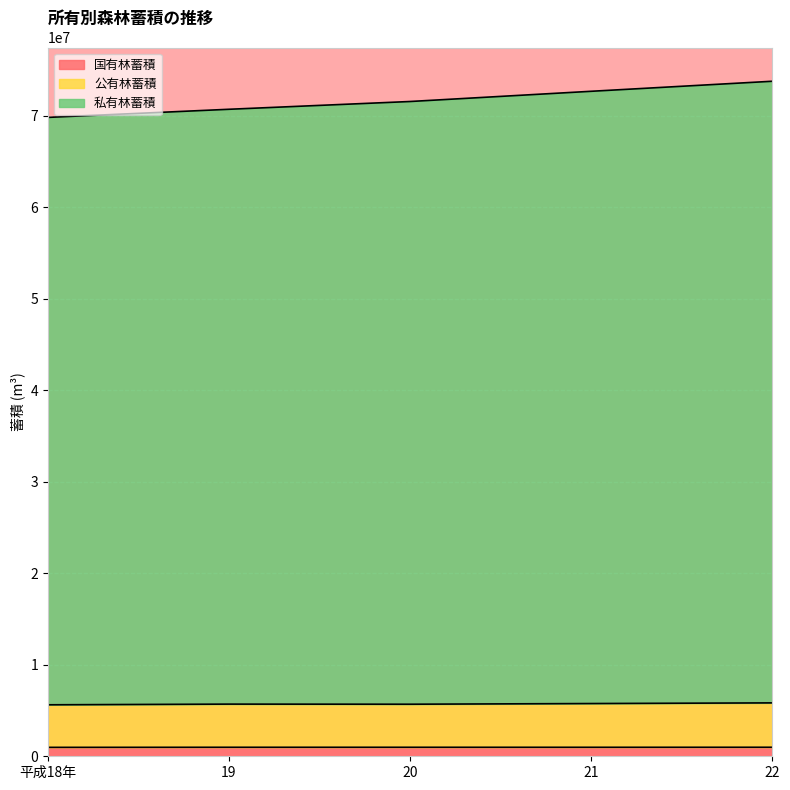

What are all the series names shown in the legend?

国有林蓄積, 公有林蓄積, 私有林蓄積